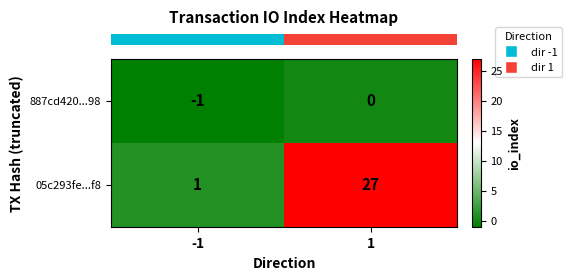

List the series in order of their peak value, lowest first.

887cd420...98, 05c293fe...f8